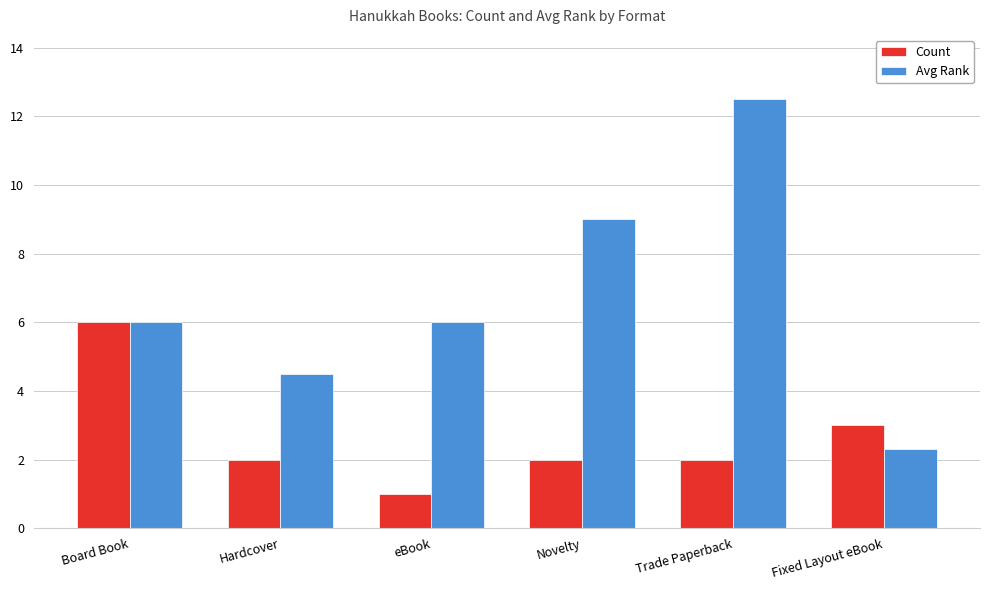

Which series has the widest spread of values?

Avg Rank